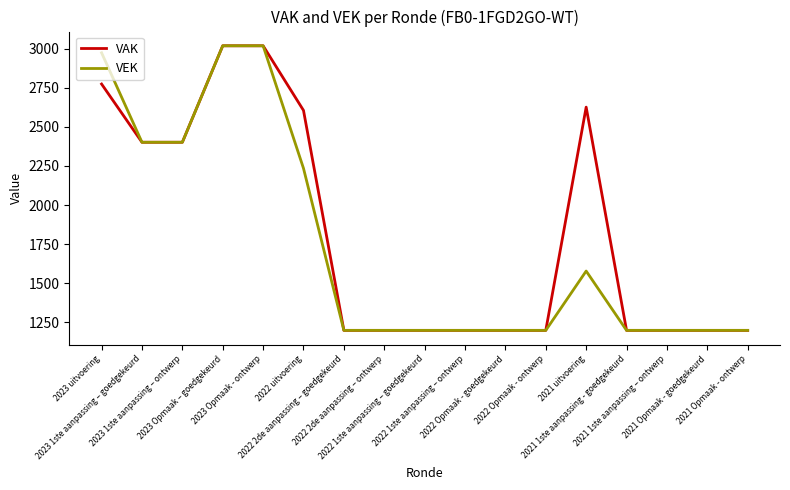

What is the average value of the VAK series?

1813